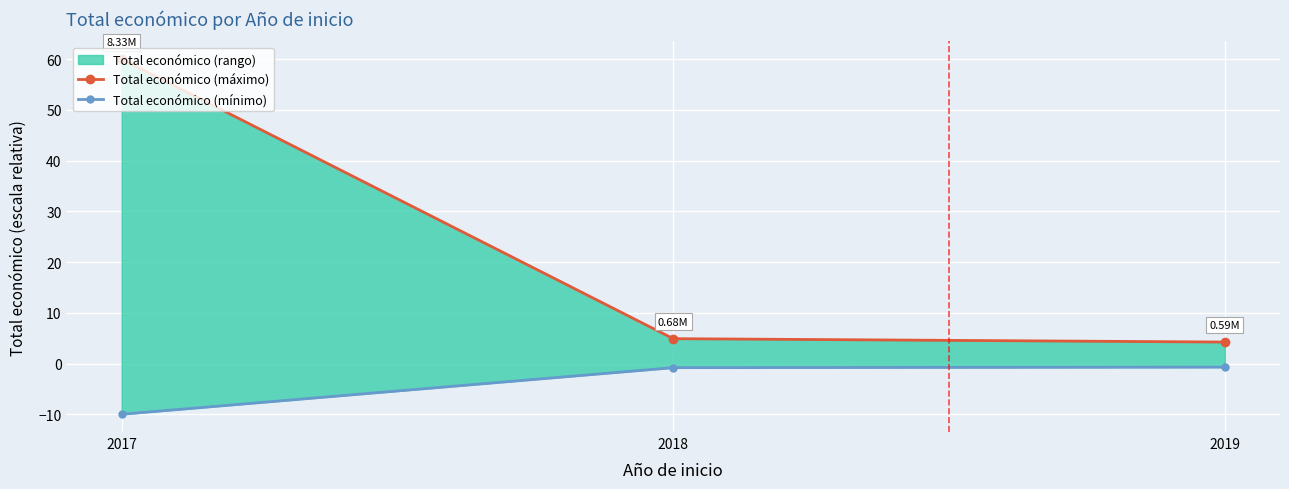

Reading left to right, list all the values displayed in this chart.

Total económico (máximo): 2017=60.0	2018=4.9	2019=4.2
Total económico (mínimo): 2017=-10.0	2018=-0.8	2019=-0.7